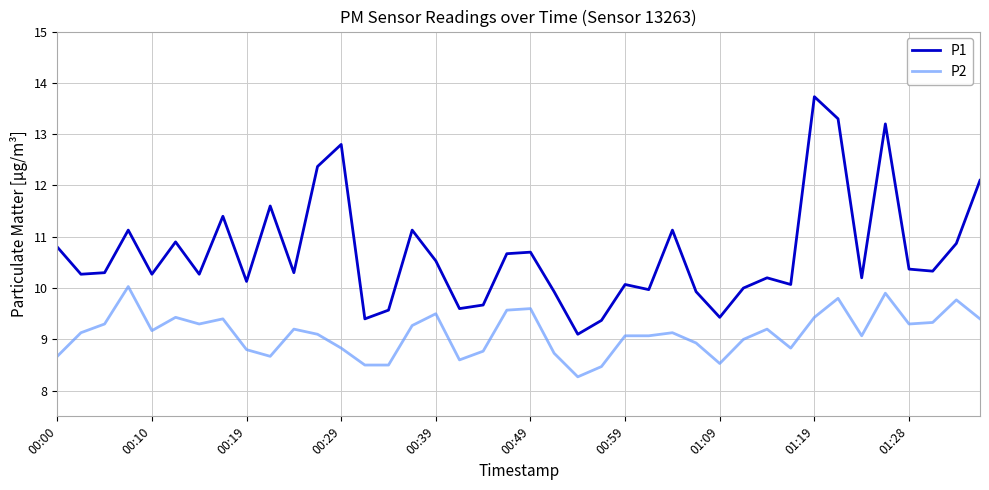

Which series has the largest range (max minus min)?

P1